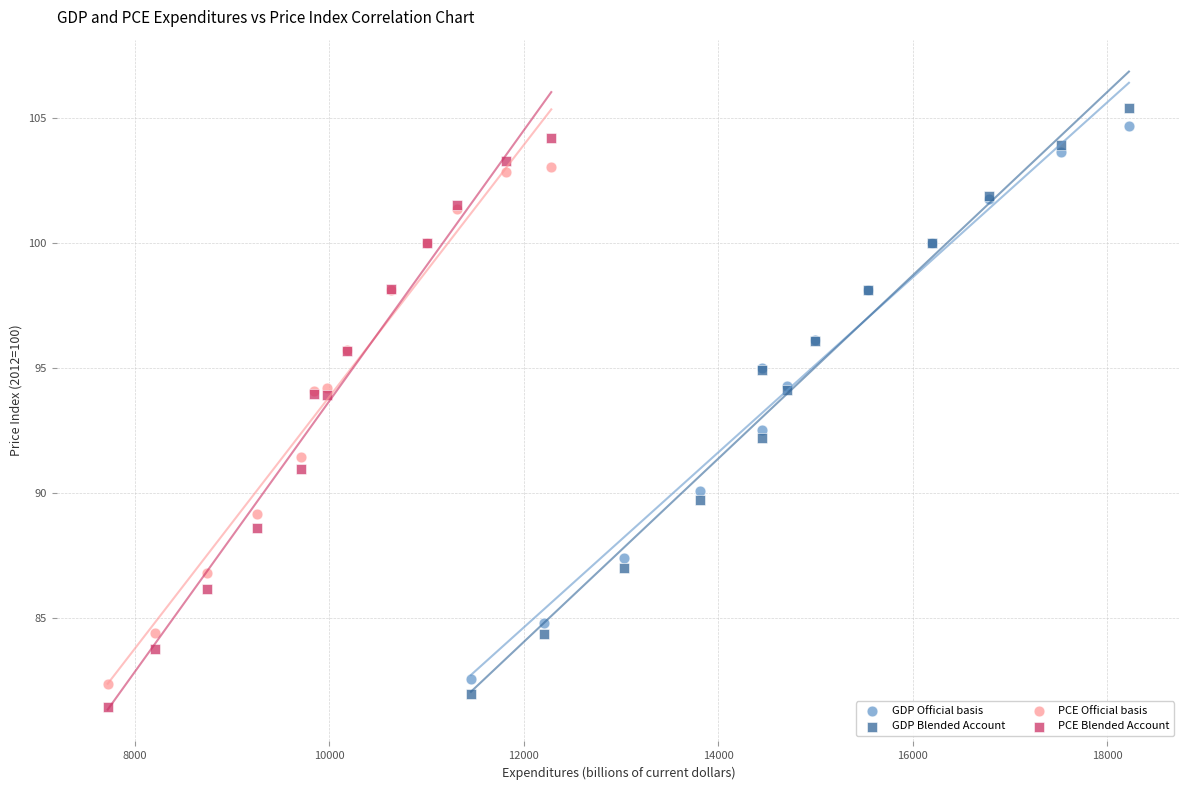

Which series has the widest spread of Y values?

GDP Blended Account